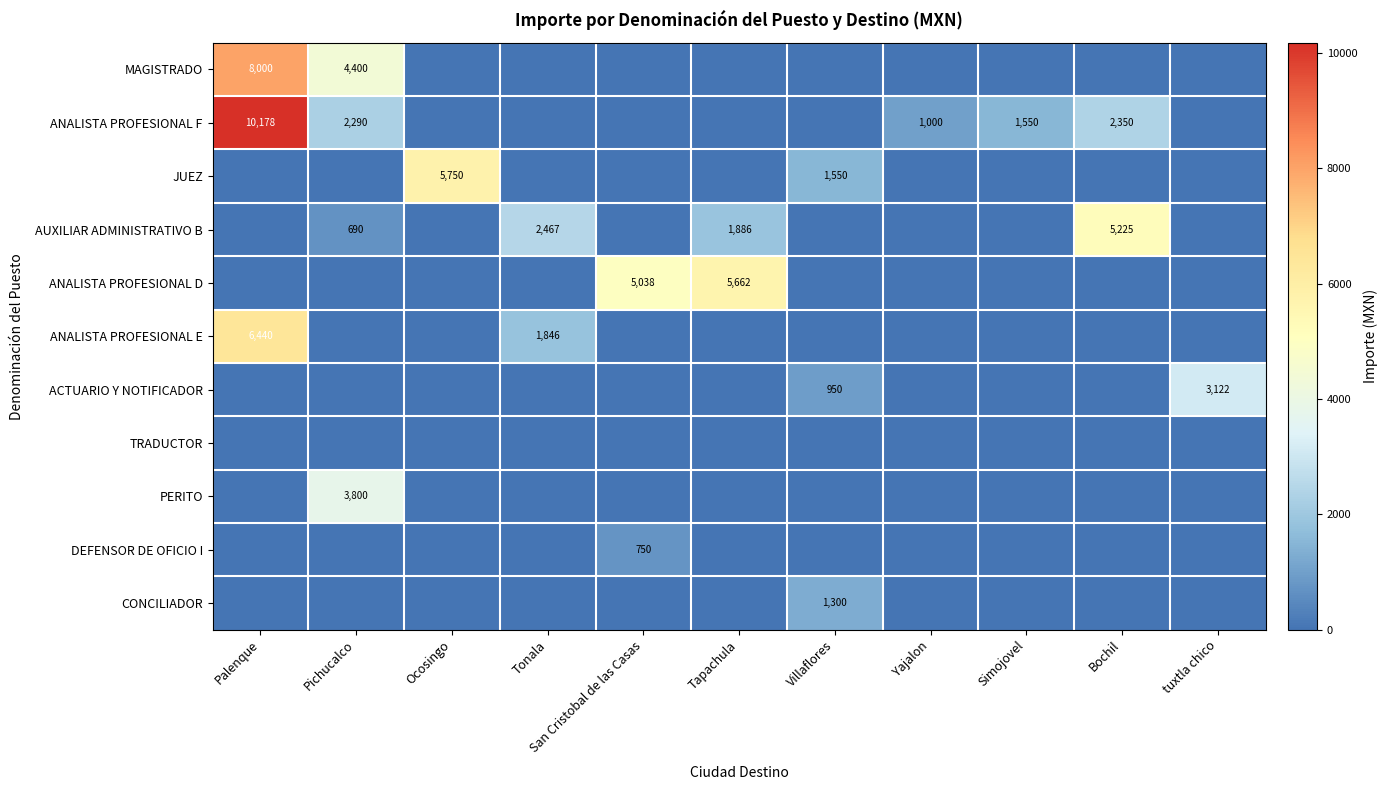

Is it true that PERITO equals 3800 at Pichucalco?

True